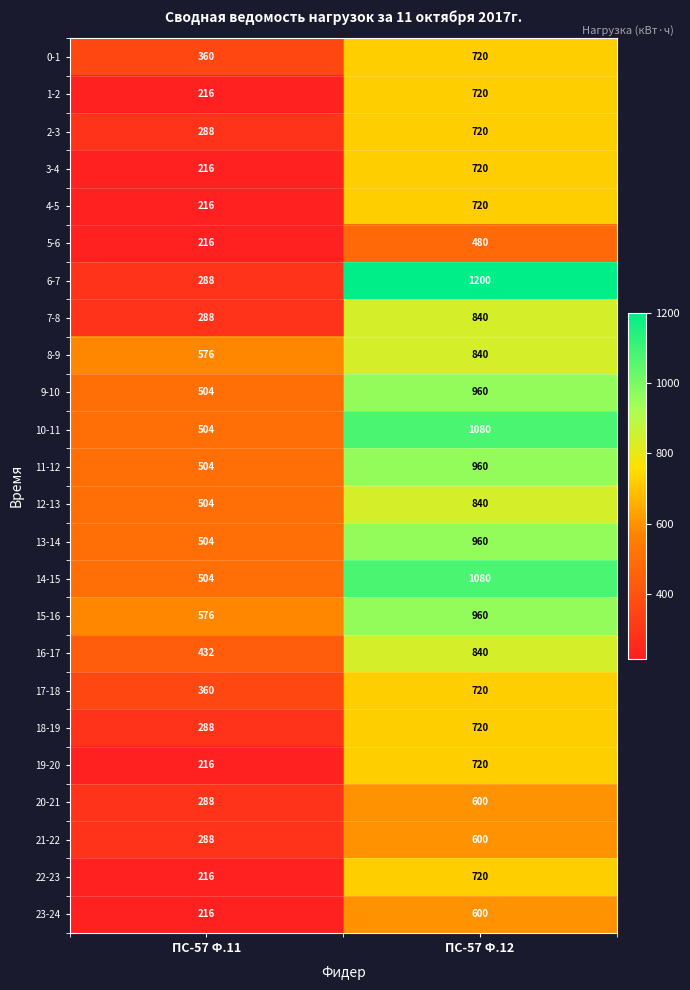

List the labels in order of 23-24 value, smallest first.

ПС-57 Ф.11, ПС-57 Ф.12